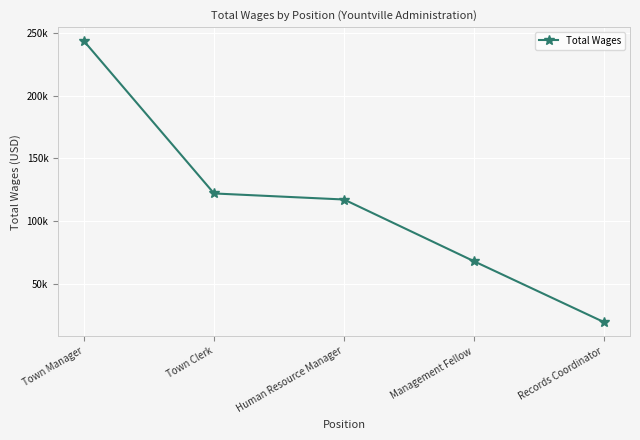

Reading right to left, what are all the values shown in this chart?

Records Coordinator=19248	Management Fellow=67863	Human Resource Manager=117184	Town Clerk=122022	Town Manager=243617